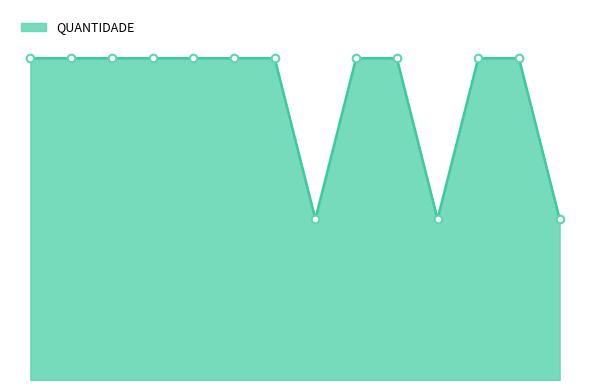

Does the chart have visible grid lines?

No